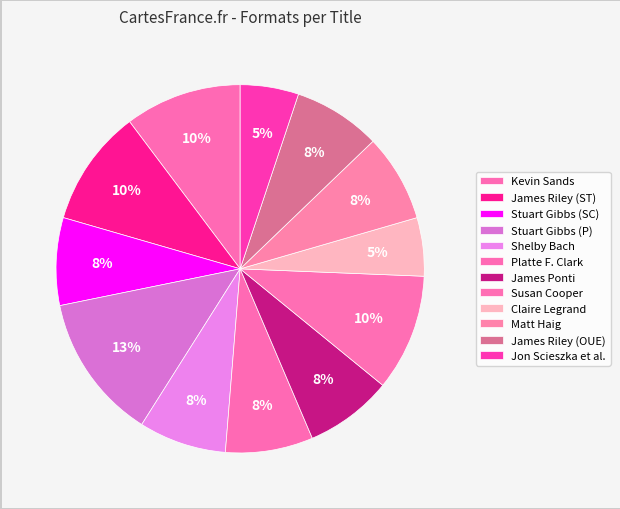

How many slices are in this pie chart?

12